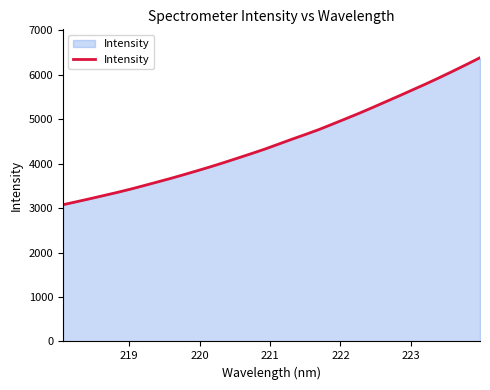

What is the greatest value displayed?

6382.3